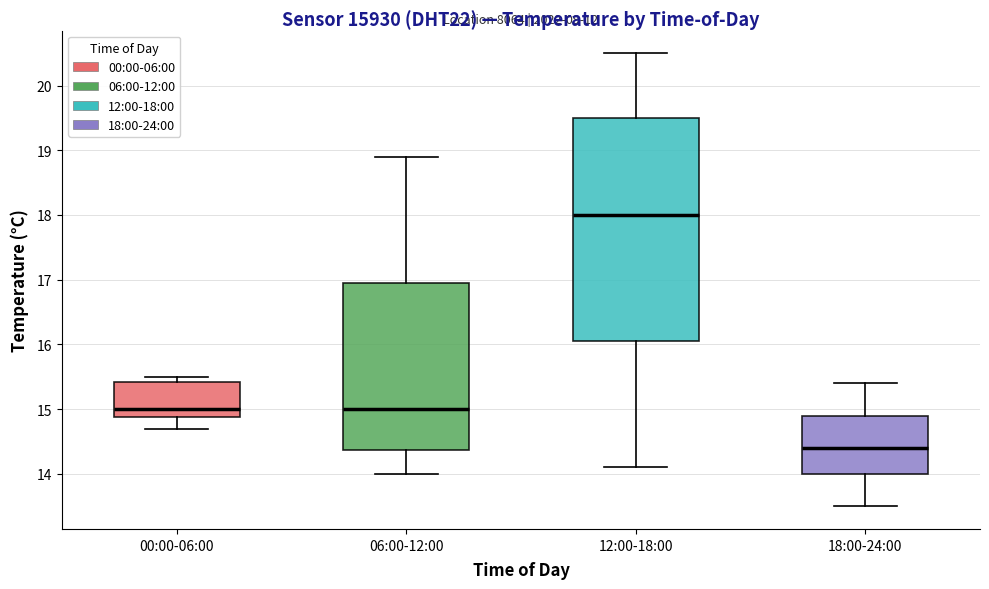

Where is the lower edge of the box for 00:00-06:00 on the y-axis? The values are not printed on the chart, so give them approximately, as read against the axis.

14.9